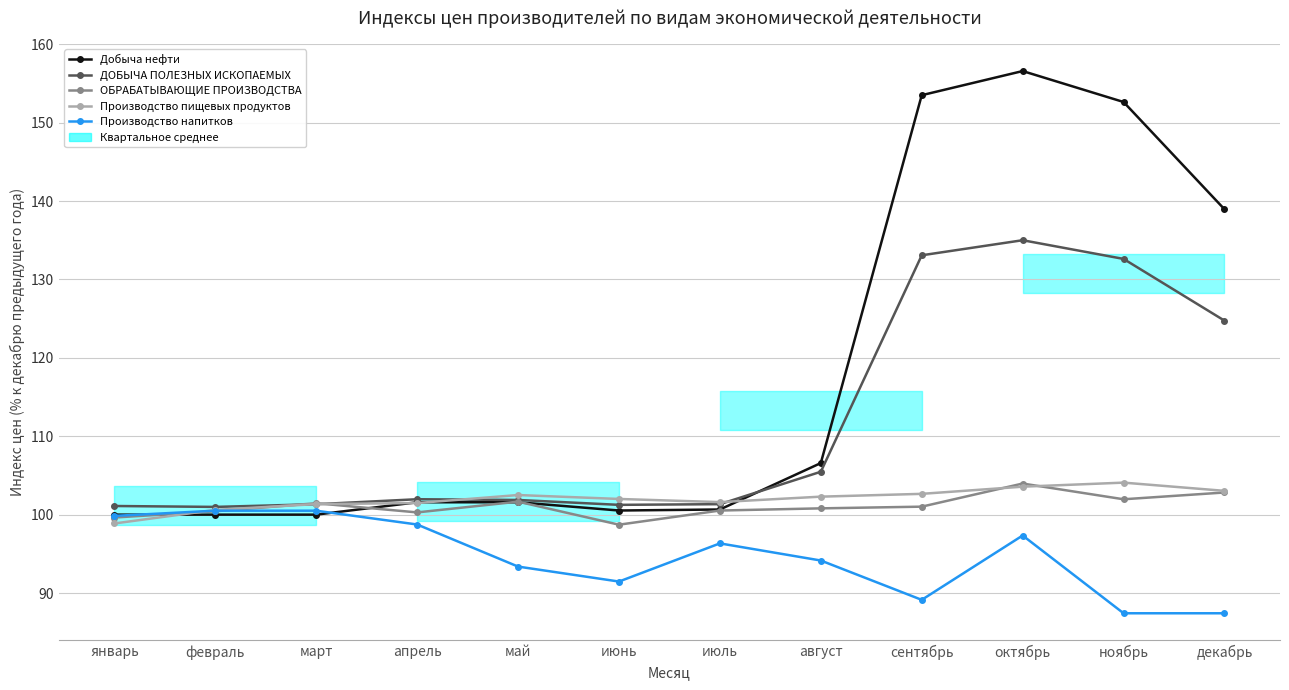

Read the ОБРАБАТЫВАЮЩИЕ ПРОИЗВОДСТВА value at октябрь.

104.0